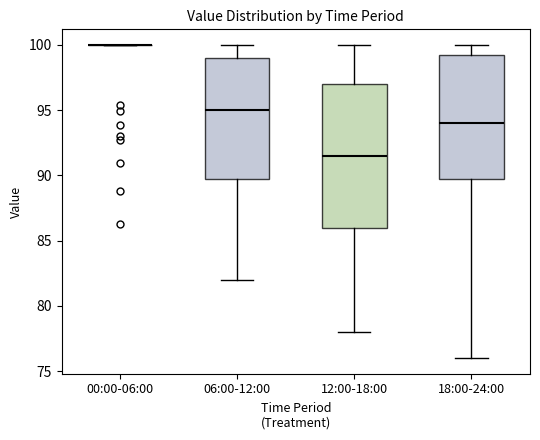

Which box is the tallest, from its lower edge to its upper edge?

12:00-18:00